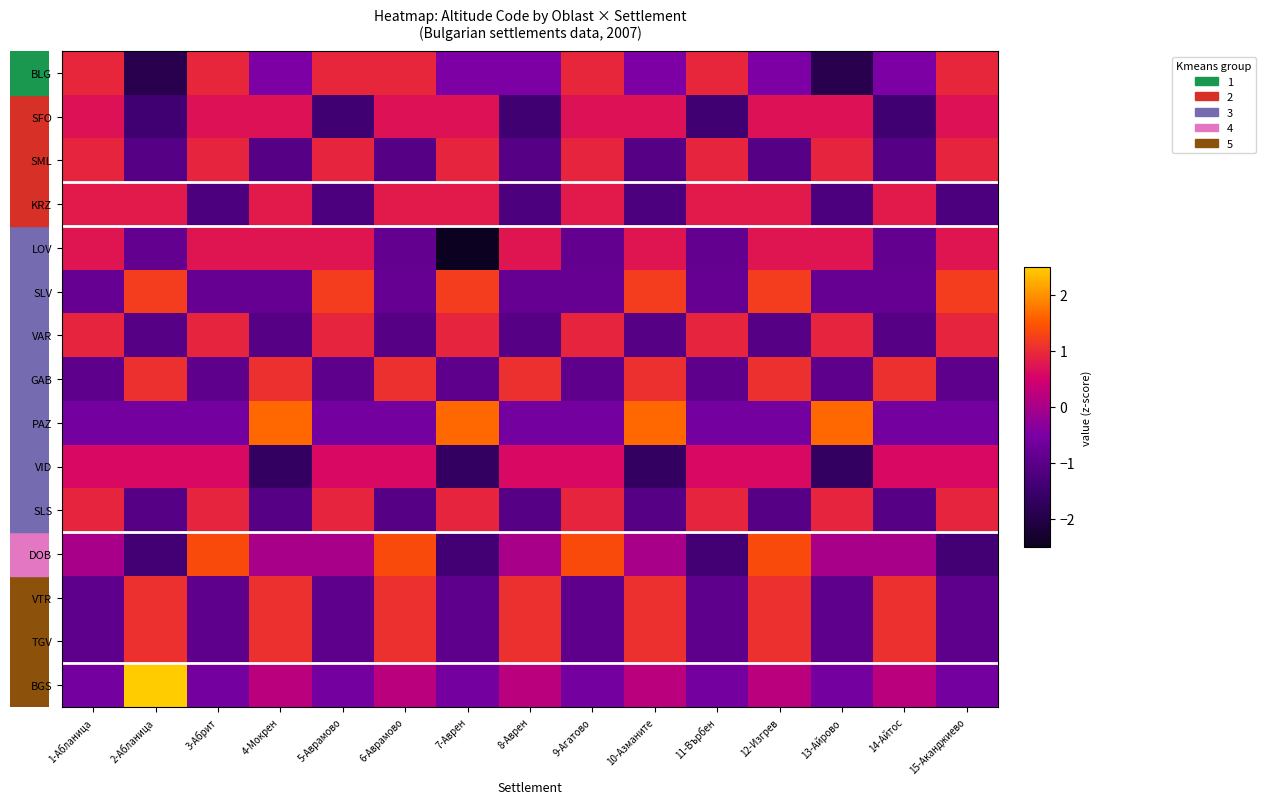

Reading right to left, what are all the values shown in this chart?

BLG: 15-Аканджиево=1.0	14-Айтос=-0.5	13-Айрово=-1.9	12-Изгрев=-0.5	11-Върбен=1.0	10-Азманите=-0.5	9-Агатово=1.0	8-Аврен=-0.5	7-Аврен=-0.5	6-Аврамово=1.0	5-Аврамово=1.0	4-Мокрен=-0.5	3-Абрит=1.0	2-Абланица=-1.9	1-Абланица=1.0
SFO: 15-Аканджиево=0.7	14-Айтос=-1.4	13-Айрово=0.7	12-Изгрев=0.7	11-Върбен=-1.4	10-Азманите=0.7	9-Агатово=0.7	8-Аврен=-1.4	7-Аврен=0.7	6-Аврамово=0.7	5-Аврамово=-1.4	4-Мокрен=0.7	3-Абрит=0.7	2-Абланица=-1.4	1-Абланица=0.7
SML: 15-Аканджиево=0.9	14-Айтос=-1.1	13-Айрово=0.9	12-Изгрев=-1.1	11-Върбен=0.9	10-Азманите=-1.1	9-Агатово=0.9	8-Аврен=-1.1	7-Аврен=0.9	6-Аврамово=-1.1	5-Аврамово=0.9	4-Мокрен=-1.1	3-Абрит=0.9	2-Абланица=-1.1	1-Абланица=0.9
KRZ: 15-Аканджиево=-1.2	14-Айтос=0.8	13-Айрово=-1.2	12-Изгрев=0.8	11-Върбен=0.8	10-Азманите=-1.2	9-Агатово=0.8	8-Аврен=-1.2	7-Аврен=0.8	6-Аврамово=0.8	5-Аврамово=-1.2	4-Мокрен=0.8	3-Абрит=-1.2	2-Абланица=0.8	1-Абланица=0.8
LOV: 15-Аканджиево=0.8	14-Айтос=-0.9	13-Айрово=0.8	12-Изгрев=0.8	11-Върбен=-0.9	10-Азманите=0.8	9-Агатово=-0.9	8-Аврен=0.8	7-Аврен=-2.5	6-Аврамово=-0.9	5-Аврамово=0.8	4-Мокрен=0.8	3-Абрит=0.8	2-Абланица=-0.9	1-Абланица=0.8
SLV: 15-Аканджиево=1.2	14-Айтос=-0.8	13-Айрово=-0.8	12-Изгрев=1.2	11-Върбен=-0.8	10-Азманите=1.2	9-Агатово=-0.8	8-Аврен=-0.8	7-Аврен=1.2	6-Аврамово=-0.8	5-Аврамово=1.2	4-Мокрен=-0.8	3-Абрит=-0.8	2-Абланица=1.2	1-Абланица=-0.8
VAR: 15-Аканджиево=0.9	14-Айтос=-1.1	13-Айрово=0.9	12-Изгрев=-1.1	11-Върбен=0.9	10-Азманите=-1.1	9-Агатово=0.9	8-Аврен=-1.1	7-Аврен=0.9	6-Аврамово=-1.1	5-Аврамово=0.9	4-Мокрен=-1.1	3-Абрит=0.9	2-Абланица=-1.1	1-Абланица=0.9
GAB: 15-Аканджиево=-0.9	14-Айтос=1.1	13-Айрово=-0.9	12-Изгрев=1.1	11-Върбен=-0.9	10-Азманите=1.1	9-Агатово=-0.9	8-Аврен=1.1	7-Аврен=-0.9	6-Аврамово=1.1	5-Аврамово=-0.9	4-Мокрен=1.1	3-Абрит=-0.9	2-Абланица=1.1	1-Абланица=-0.9
PAZ: 15-Аканджиево=-0.6	14-Айтос=-0.6	13-Айрово=1.7	12-Изгрев=-0.6	11-Върбен=-0.6	10-Азманите=1.7	9-Агатово=-0.6	8-Аврен=-0.6	7-Аврен=1.7	6-Аврамово=-0.6	5-Аврамово=-0.6	4-Мокрен=1.7	3-Абрит=-0.6	2-Абланица=-0.6	1-Абланица=-0.6
VID: 15-Аканджиево=0.6	14-Айтос=0.6	13-Айрово=-1.7	12-Изгрев=0.6	11-Върбен=0.6	10-Азманите=-1.7	9-Агатово=0.6	8-Аврен=0.6	7-Аврен=-1.7	6-Аврамово=0.6	5-Аврамово=0.6	4-Мокрен=-1.7	3-Абрит=0.6	2-Абланица=0.6	1-Абланица=0.6
SLS: 15-Аканджиево=0.9	14-Айтос=-1.1	13-Айрово=0.9	12-Изгрев=-1.1	11-Върбен=0.9	10-Азманите=-1.1	9-Агатово=0.9	8-Аврен=-1.1	7-Аврен=0.9	6-Аврамово=-1.1	5-Аврамово=0.9	4-Мокрен=-1.1	3-Абрит=0.9	2-Абланица=-1.1	1-Абланица=0.9
DOB: 15-Аканджиево=-1.4	14-Айтос=0.0	13-Айрово=0.0	12-Изгрев=1.4	11-Върбен=-1.4	10-Азманите=0.0	9-Агатово=1.4	8-Аврен=0.0	7-Аврен=-1.4	6-Аврамово=1.4	5-Аврамово=0.0	4-Мокрен=0.0	3-Абрит=1.4	2-Абланица=-1.4	1-Абланица=0.0
VTR: 15-Аканджиево=-0.9	14-Айтос=1.1	13-Айрово=-0.9	12-Изгрев=1.1	11-Върбен=-0.9	10-Азманите=1.1	9-Агатово=-0.9	8-Аврен=1.1	7-Аврен=-0.9	6-Аврамово=1.1	5-Аврамово=-0.9	4-Мокрен=1.1	3-Абрит=-0.9	2-Абланица=1.1	1-Абланица=-0.9
TGV: 15-Аканджиево=-0.9	14-Айтос=1.1	13-Айрово=-0.9	12-Изгрев=1.1	11-Върбен=-0.9	10-Азманите=1.1	9-Агатово=-0.9	8-Аврен=1.1	7-Аврен=-0.9	6-Аврамово=1.1	5-Аврамово=-0.9	4-Мокрен=1.1	3-Абрит=-0.9	2-Абланица=1.1	1-Абланица=-0.9
BGS: 15-Аканджиево=-0.6	14-Айтос=0.2	13-Айрово=-0.6	12-Изгрев=0.2	11-Върбен=-0.6	10-Азманите=0.2	9-Агатово=-0.6	8-Аврен=0.2	7-Аврен=-0.6	6-Аврамово=0.2	5-Аврамово=-0.6	4-Мокрен=0.2	3-Абрит=-0.6	2-Абланица=3.5	1-Абланица=-0.6